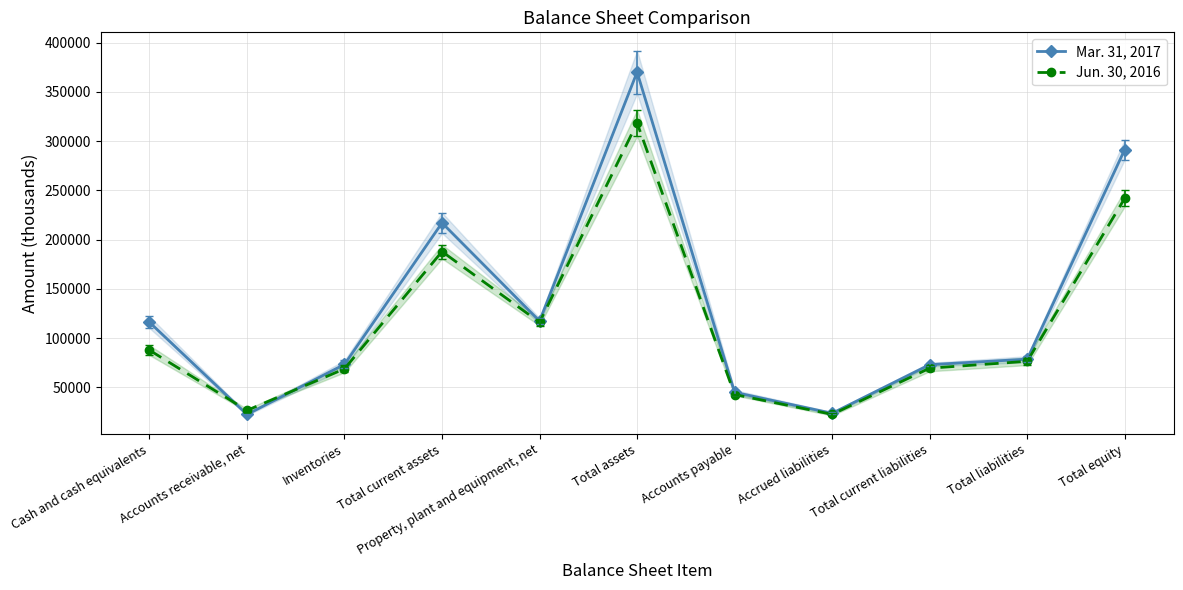

What is the average value of the Mar. 31, 2017 series?

129866